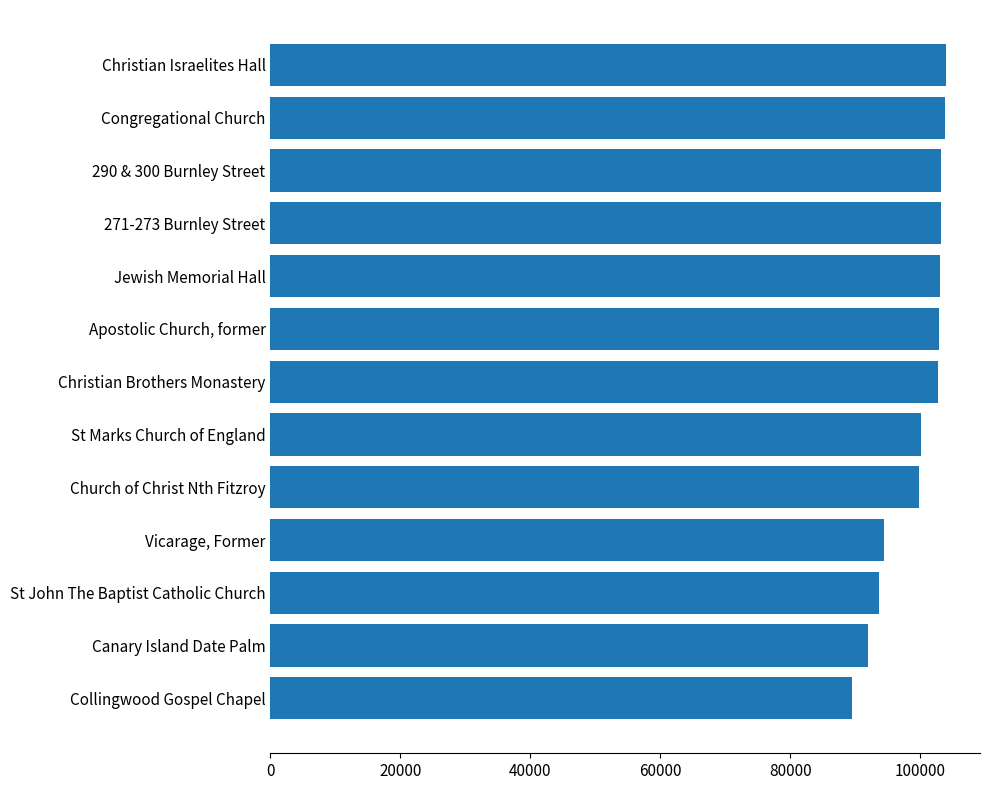

What is the greatest value displayed?

104038